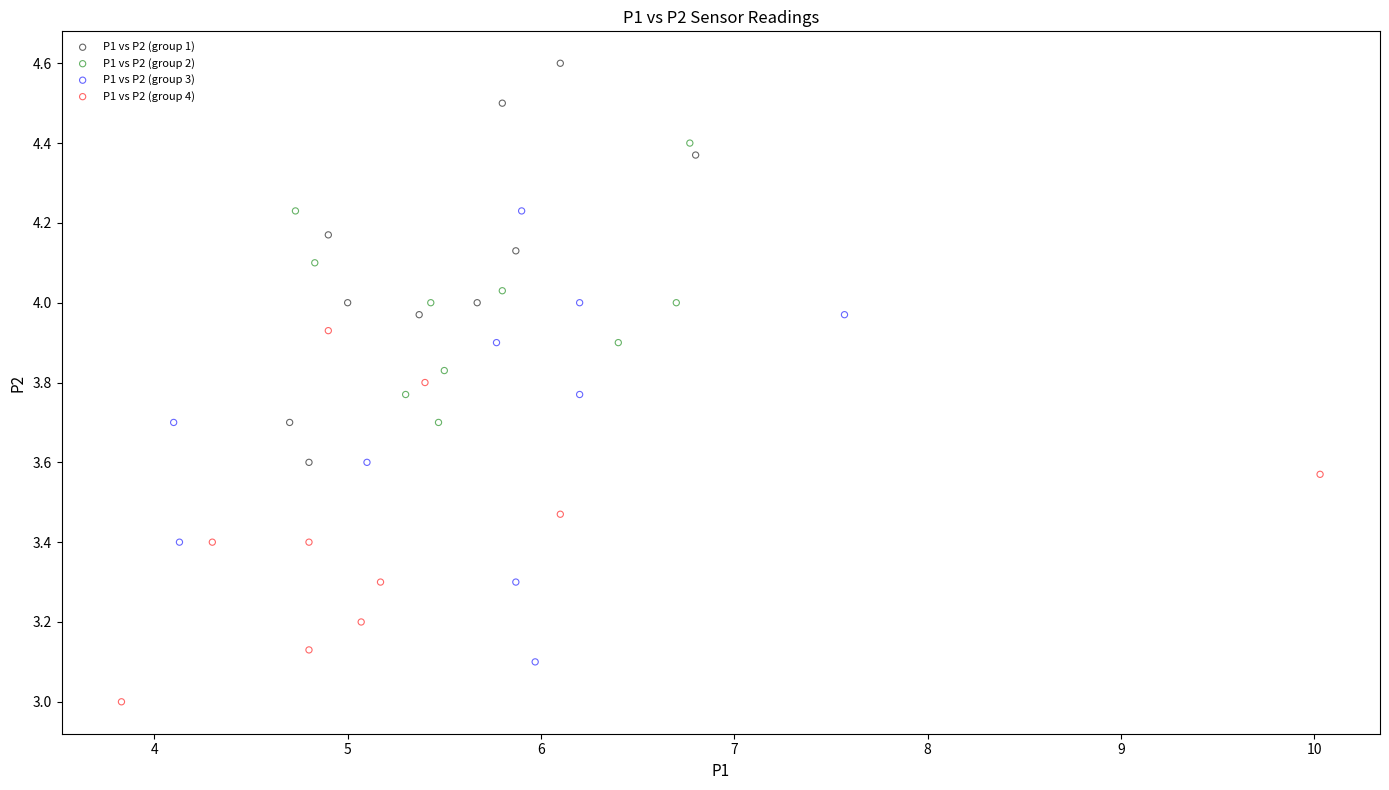

Which series reaches the minimum Y coordinate?

P1 vs P2 (group 4)